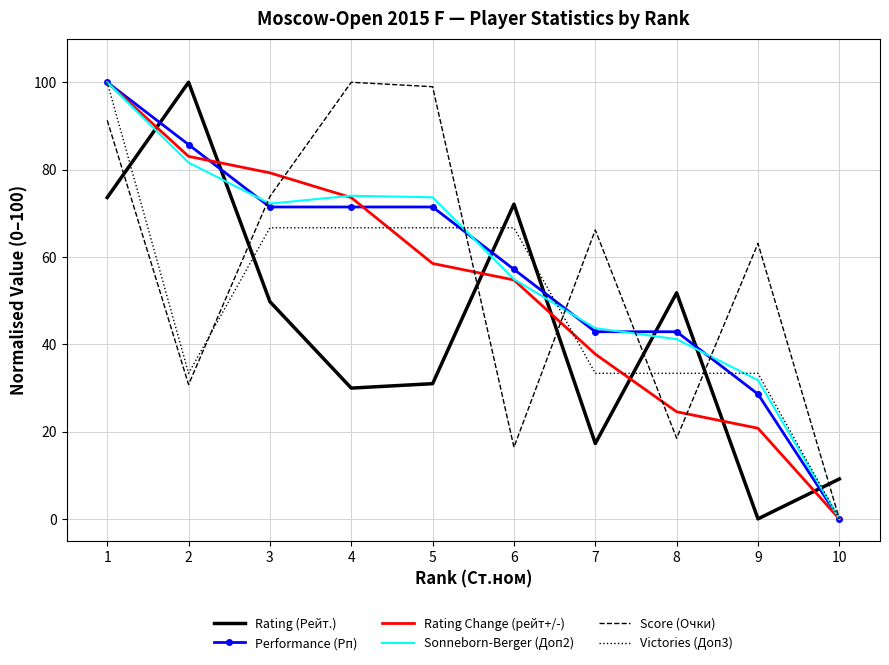

True or false: Rating (Рейт.) has more than 2 points higher than both neighbors.

True